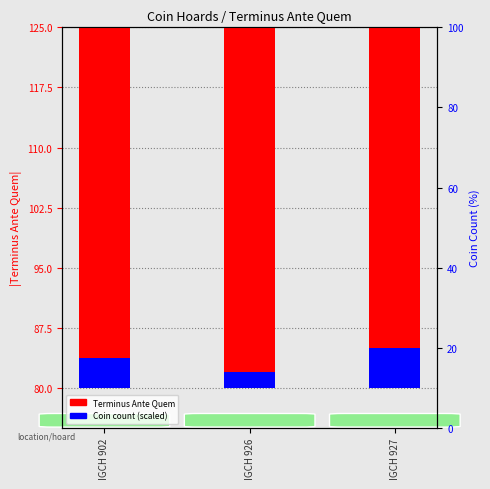

How many groups of bars are there?

3